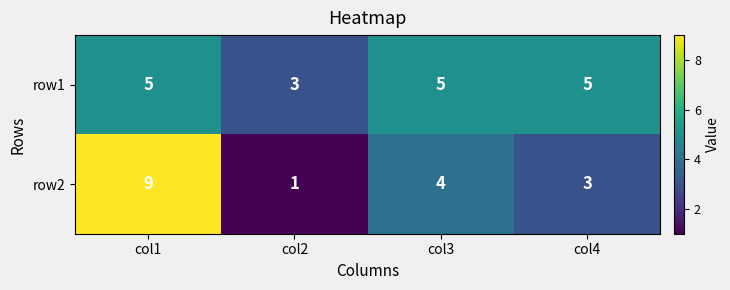

The row2 series shows 1 at col2. True or false?

True